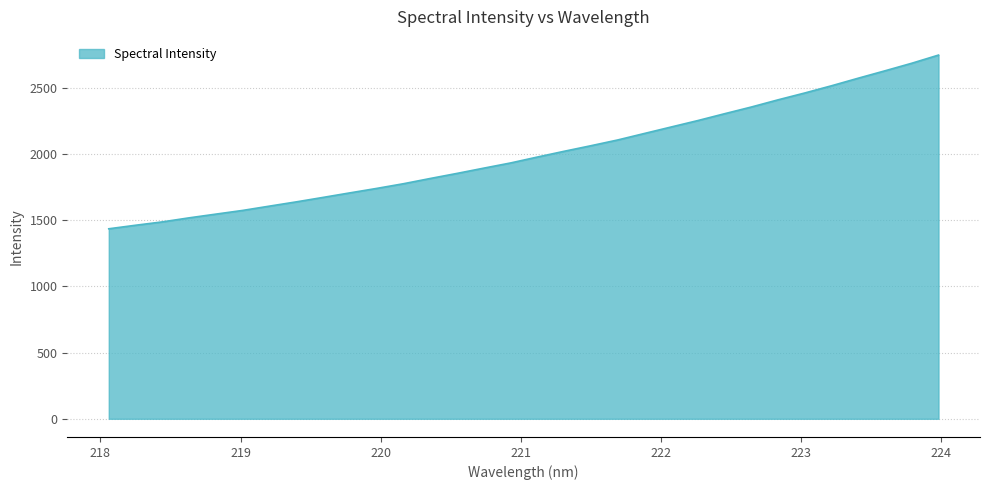

Reading right to left, what are all the values shown in this chart?

2747.5	2685.8	2628.8	2573.0	2515.7	2461.3	2409.5	2355.2	2304.5	2252.8	2204.2	2155.2	2106.0	2062.6	2020.6	1977.1	1932.5	1893.4	1853.6	1815.2	1775.6	1740.2	1706.6	1672.3	1638.6	1606.5	1574.1	1546.2	1518.0	1487.4	1462.0	1435.3